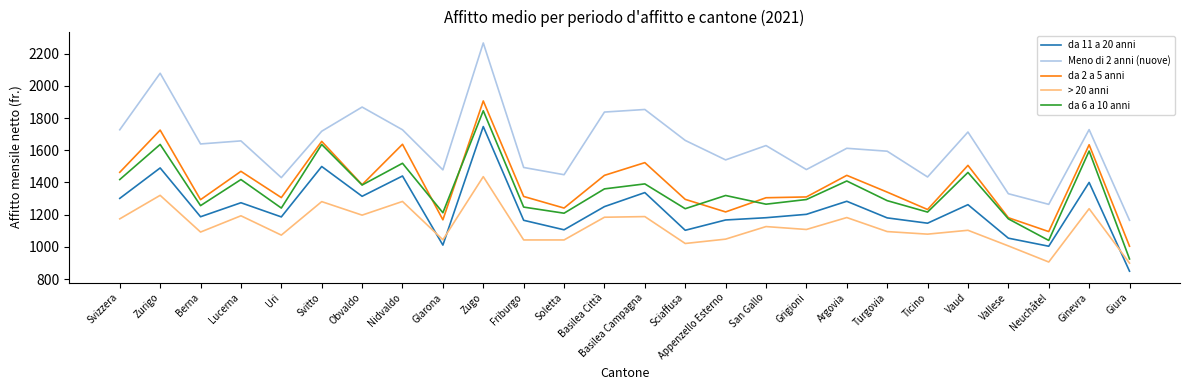

At Zurigo, list the series in order from smallest to largest.

> 20 anni, da 11 a 20 anni, da 6 a 10 anni, da 2 a 5 anni, Meno di 2 anni (nuove)